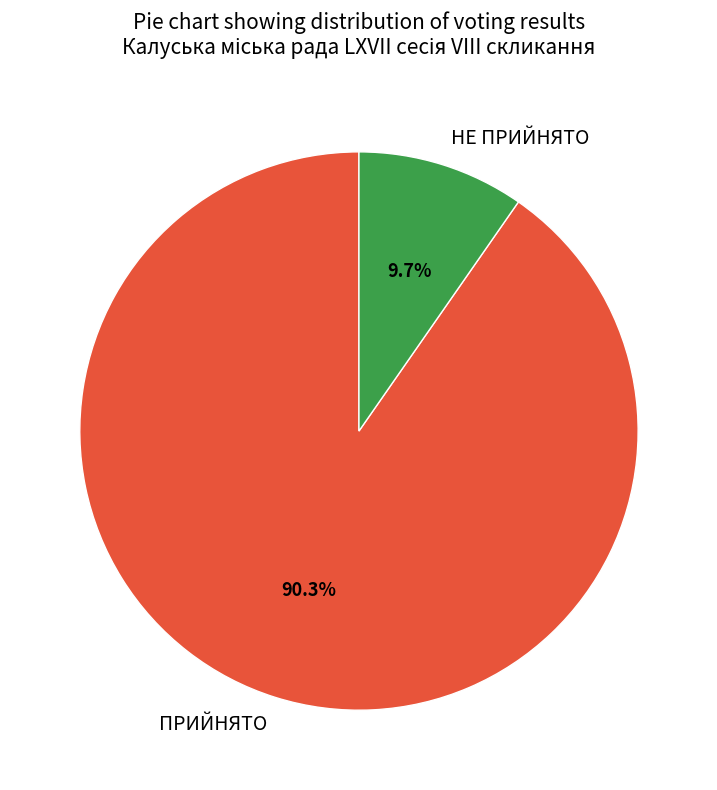

To the nearest percent, what is the difference between the largest and smallest slice percentages?

81%